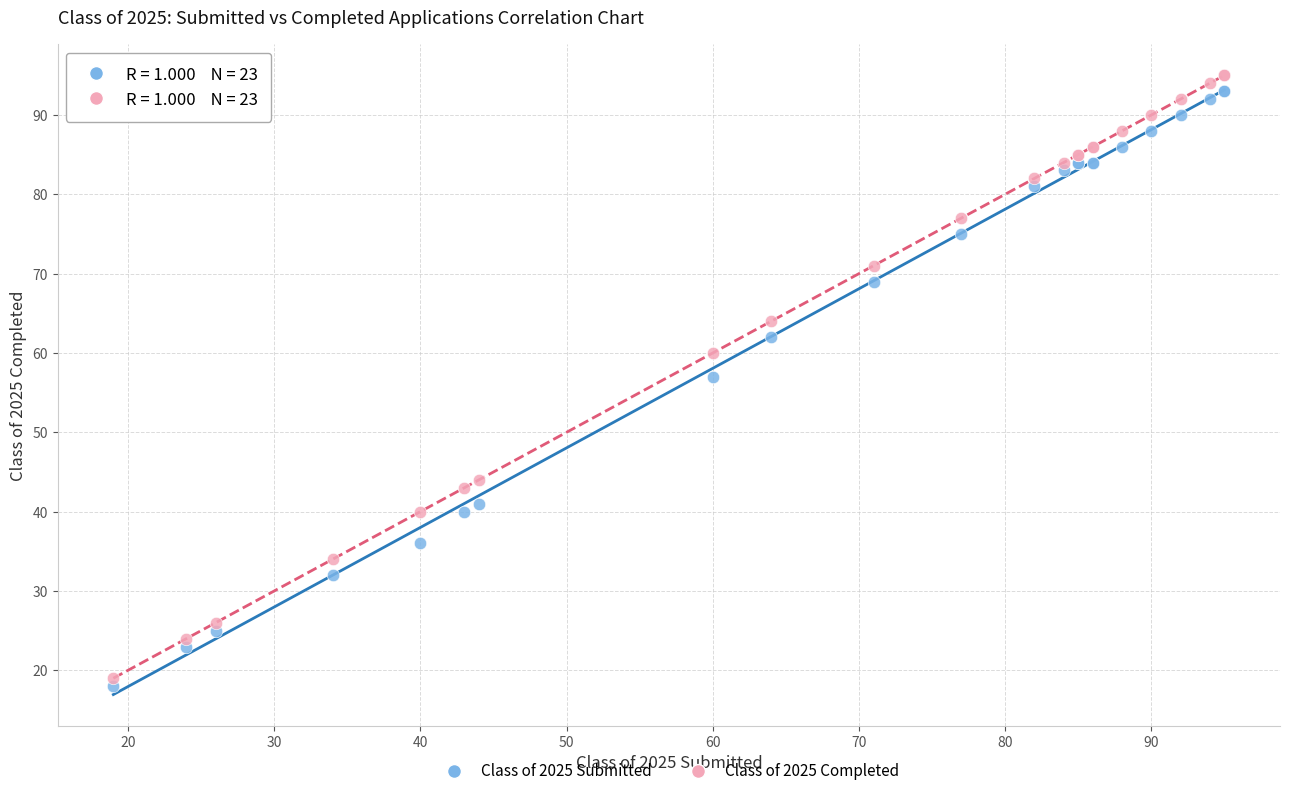

Which series has the largest Y range (max minus min)?

Class of 2025 Completed